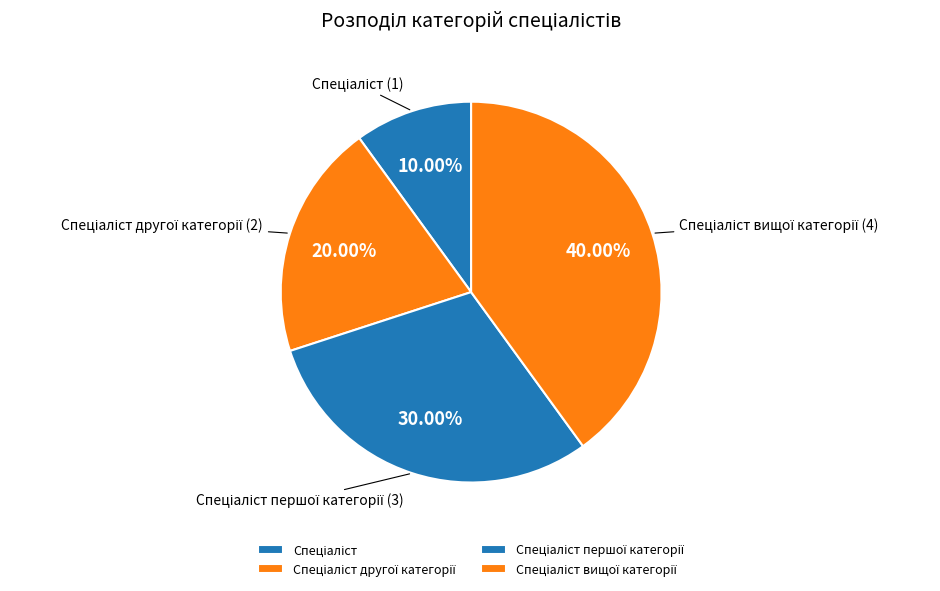

Is there a majority slice in this chart?

No